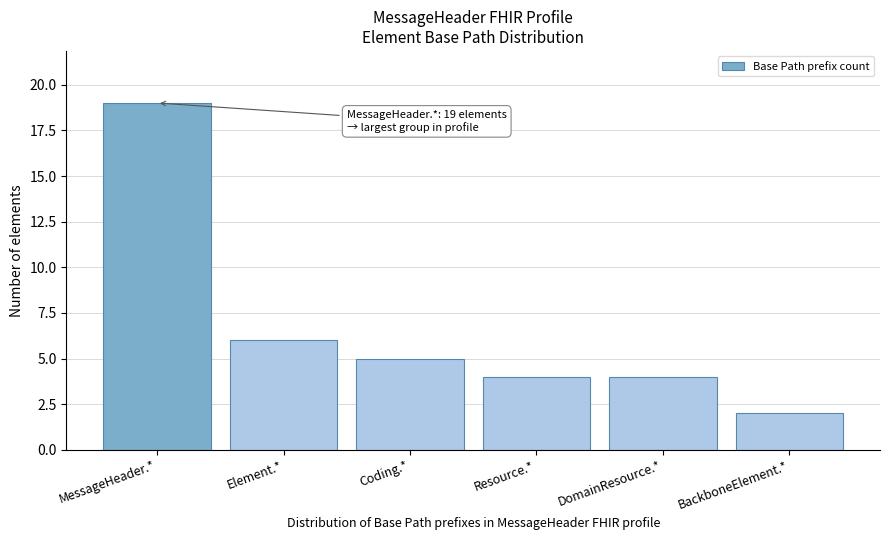

Reading left to right, what are all the values shown in this chart?

MessageHeader.*=19	Element.*=6	Coding.*=5	Resource.*=4	DomainResource.*=4	BackboneElement.*=2